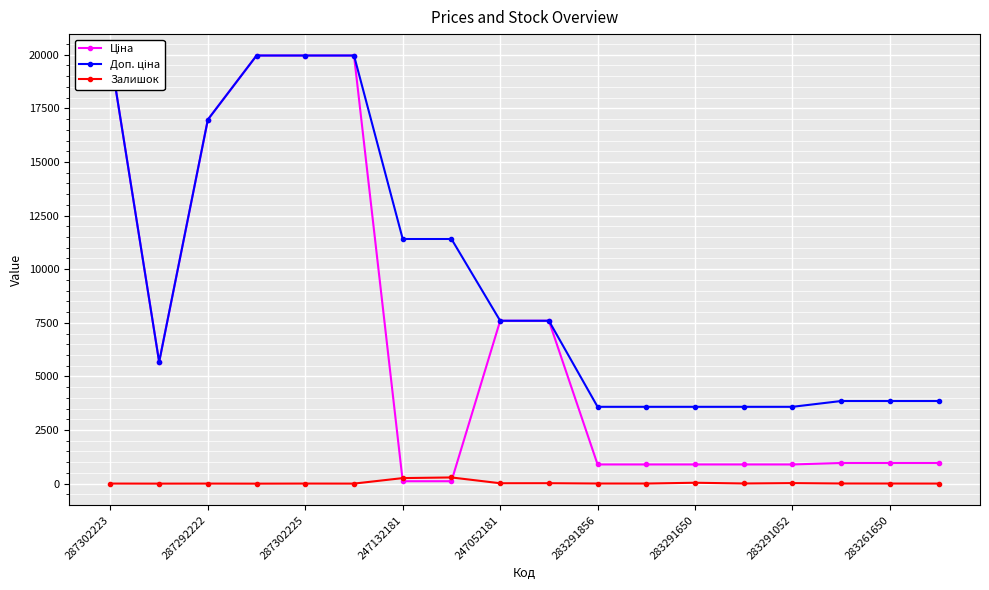

At which category is the sum across all series the highest?

287302223